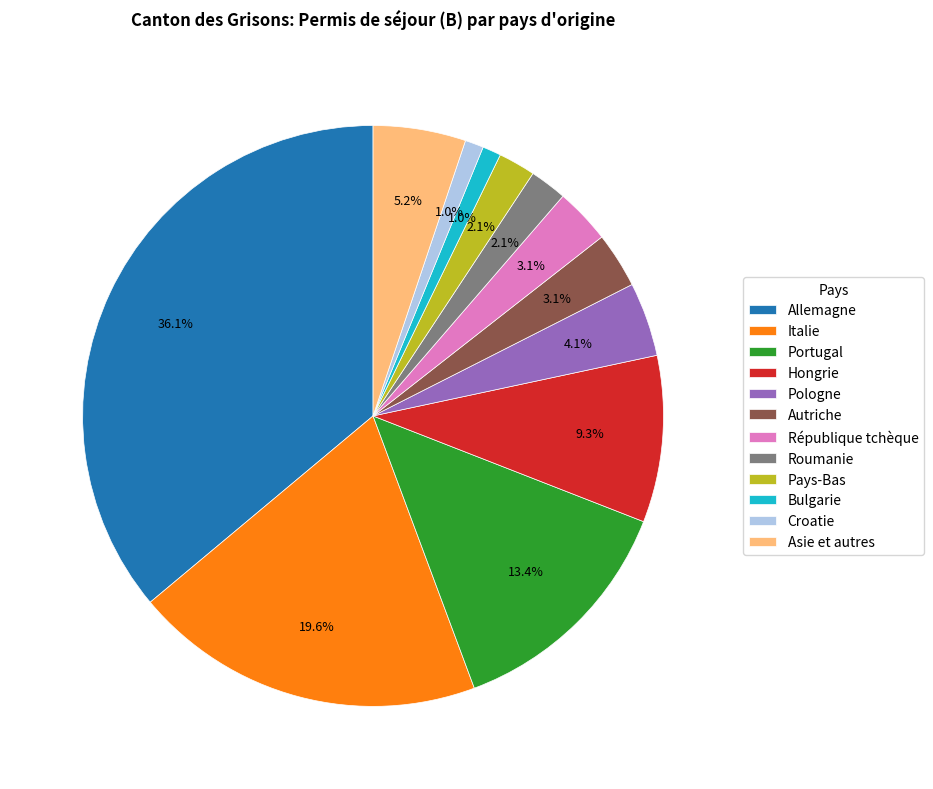

To the nearest percent, what percentage of the pie is Bulgarie?

1%